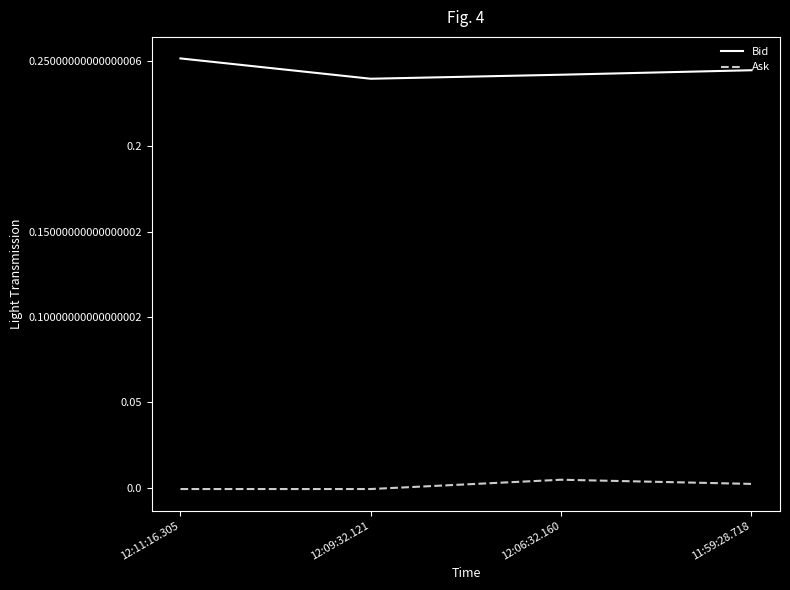

Which series has the largest total across all categories?

Bid